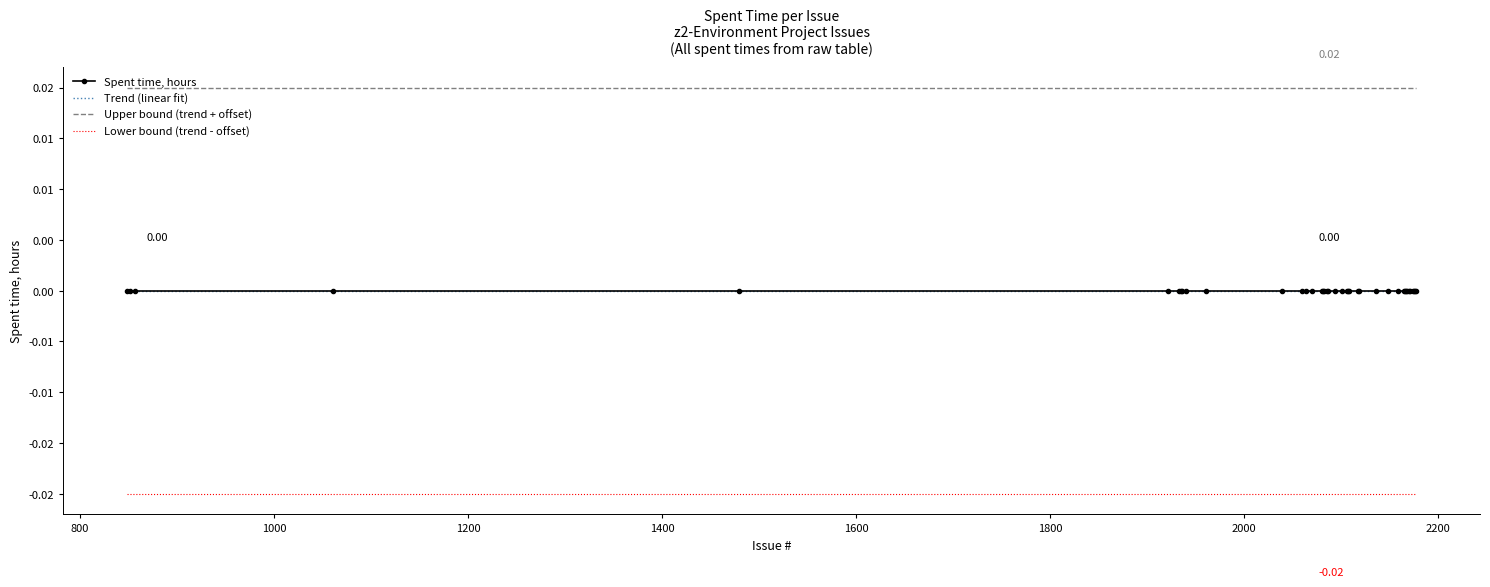

Does the chart have visible grid lines?

No